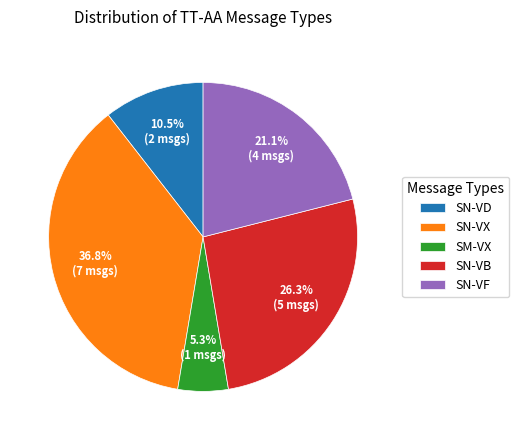

Do SN-VX and SN-VB together represent more than half of the pie?

Yes